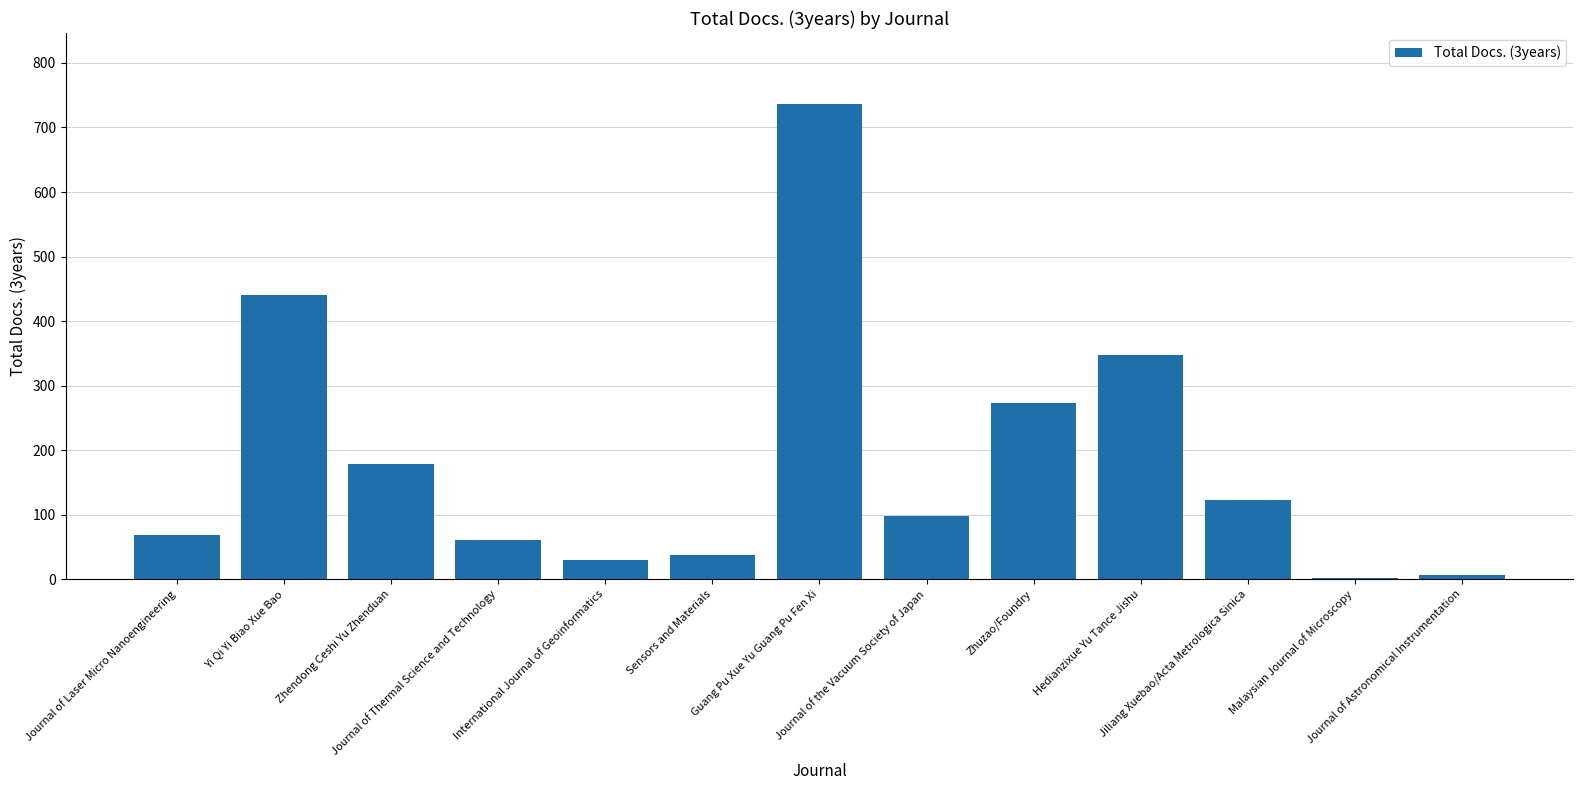

Which has a higher value, Zhendong Ceshi Yu Zhenduan or Hedianzixue Yu Tance Jishu?

Hedianzixue Yu Tance Jishu